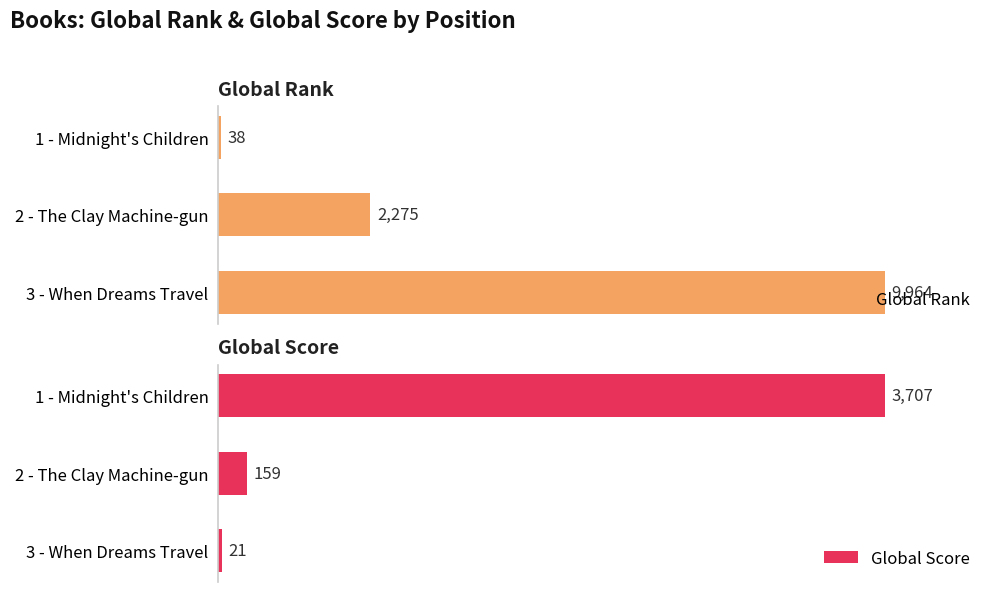

List the labels in order of Global Rank value, smallest first.

1 - Midnight's Children, 2 - The Clay Machine-gun, 3 - When Dreams Travel